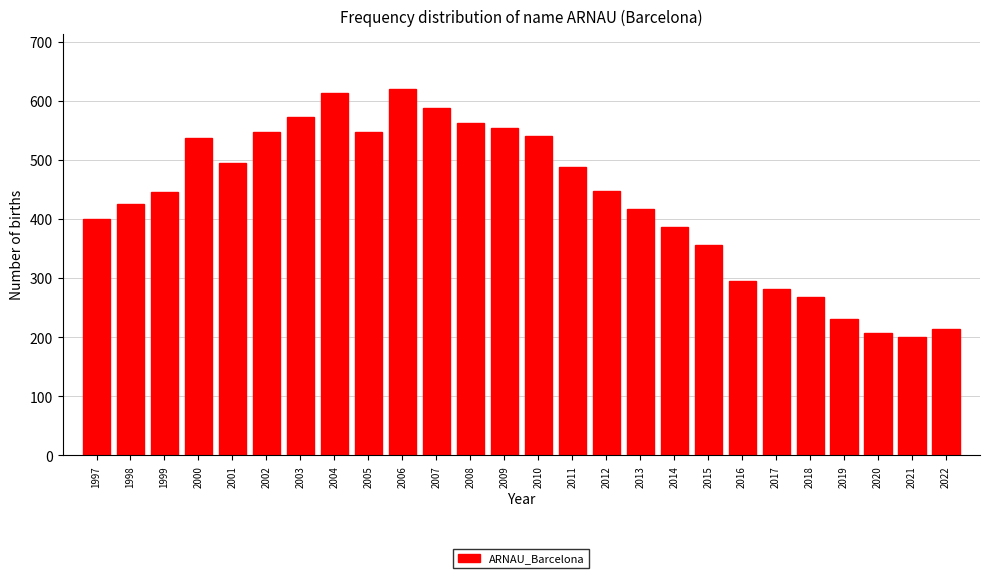

Between 2002 and 2003, which is larger?

2003